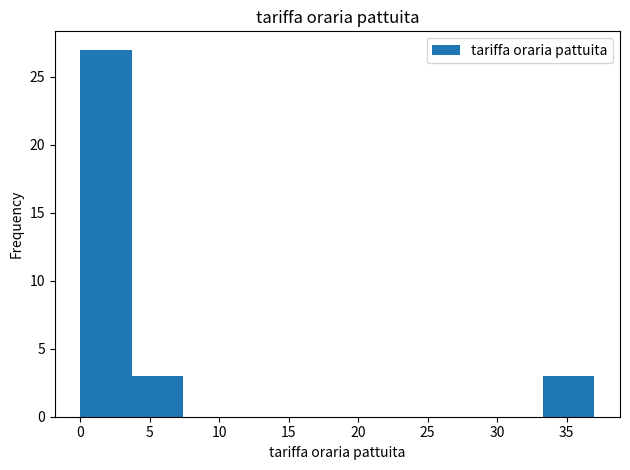

How tall is the bar that spans 33.3 to 37.0 on the x-axis? Neither the bar edges nor the heights are printed on the chart, so give them approximately, as read against the axes.

3